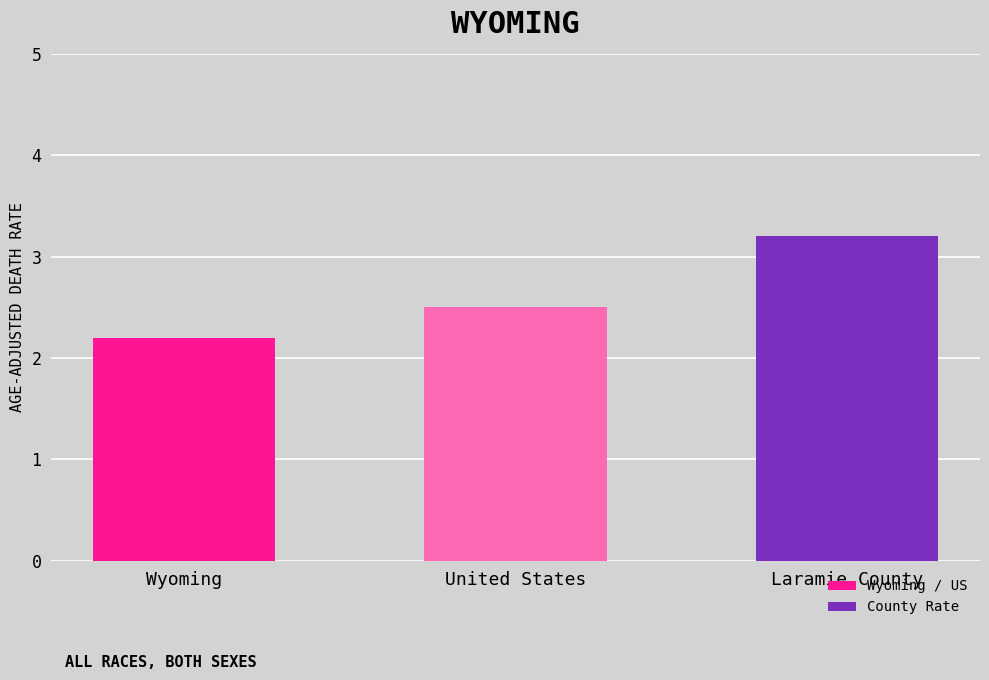

At which category does the chart reach its peak across all series?

Laramie County